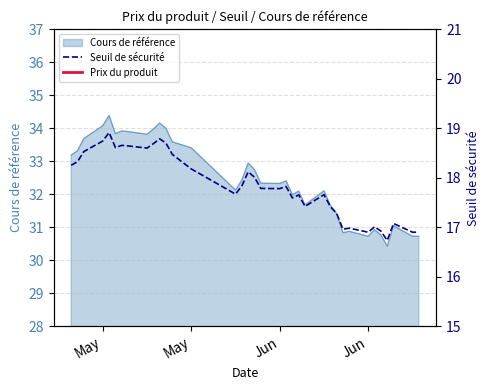

At which label does Prix du produit first exceed 8?

May